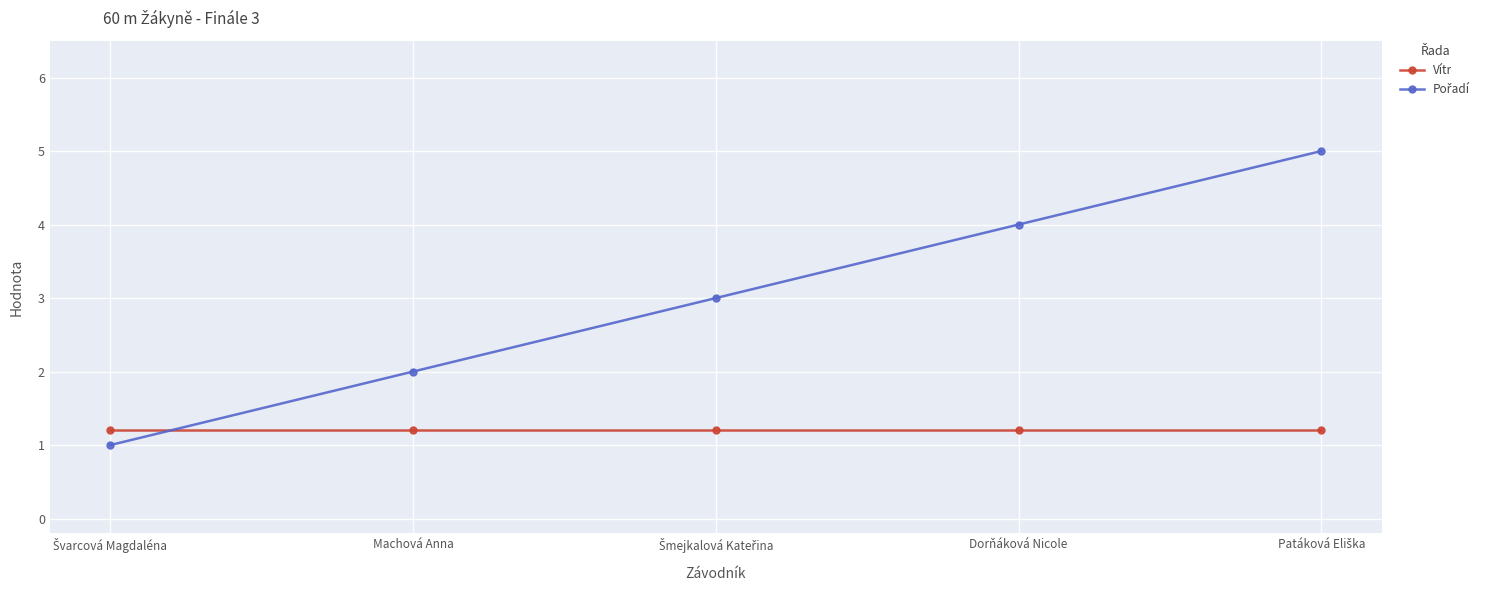

True or false: Vítr has more than 2 points higher than both neighbors.

False